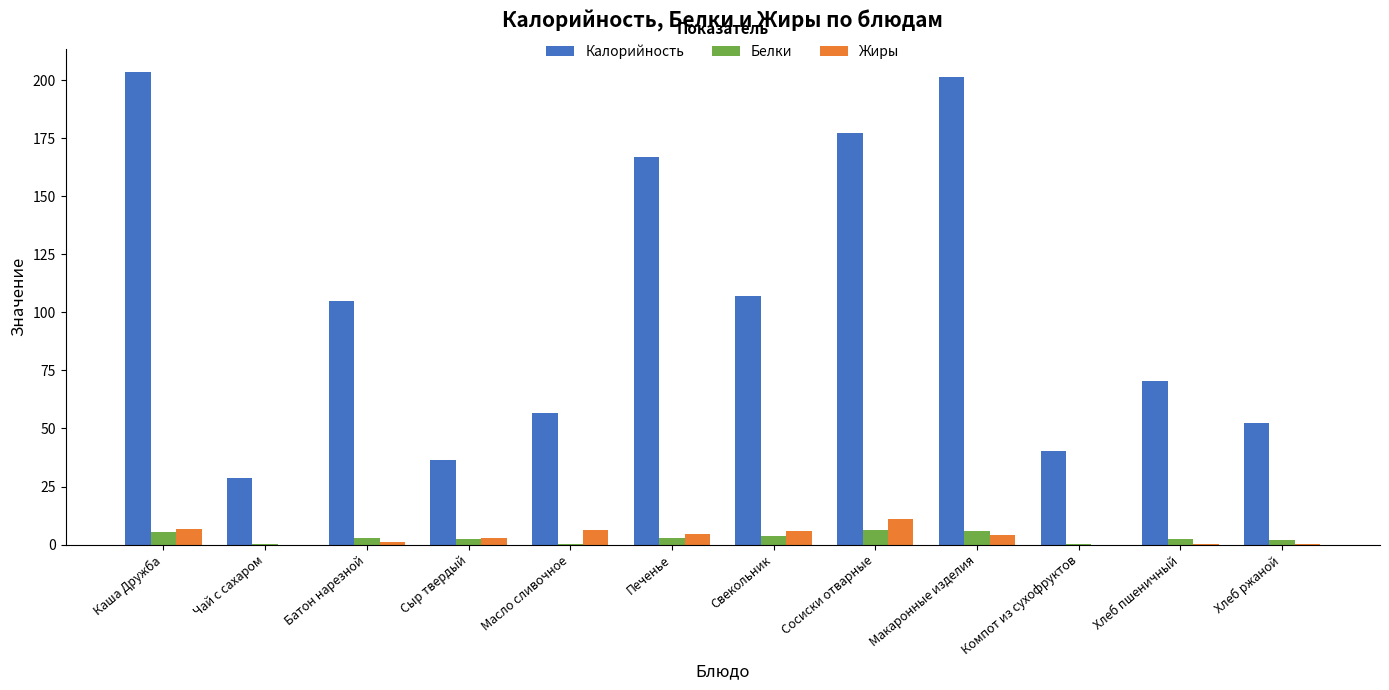

The value of Жиры at Сосиски отварные is 10.9. True or false?

True